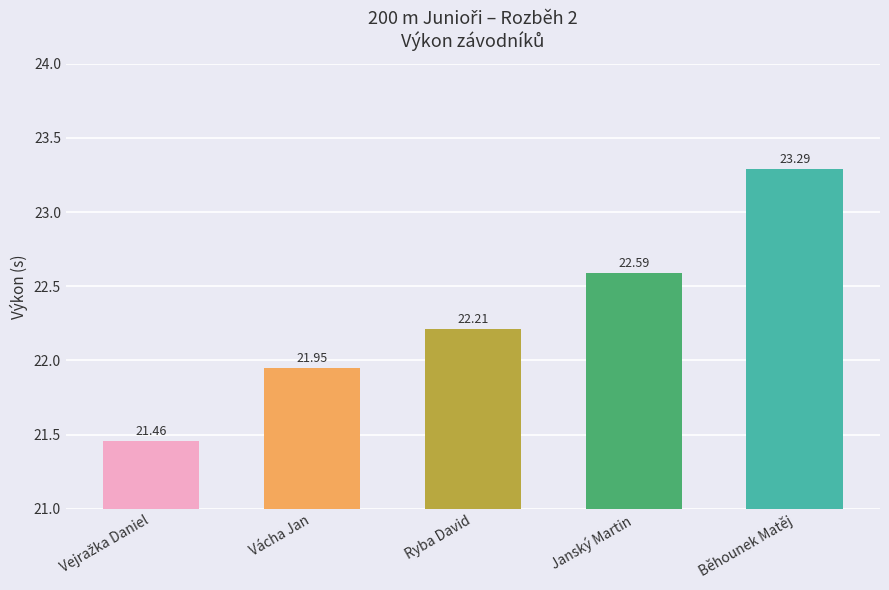

Which category has the highest value across all series?

Běhounek Matěj